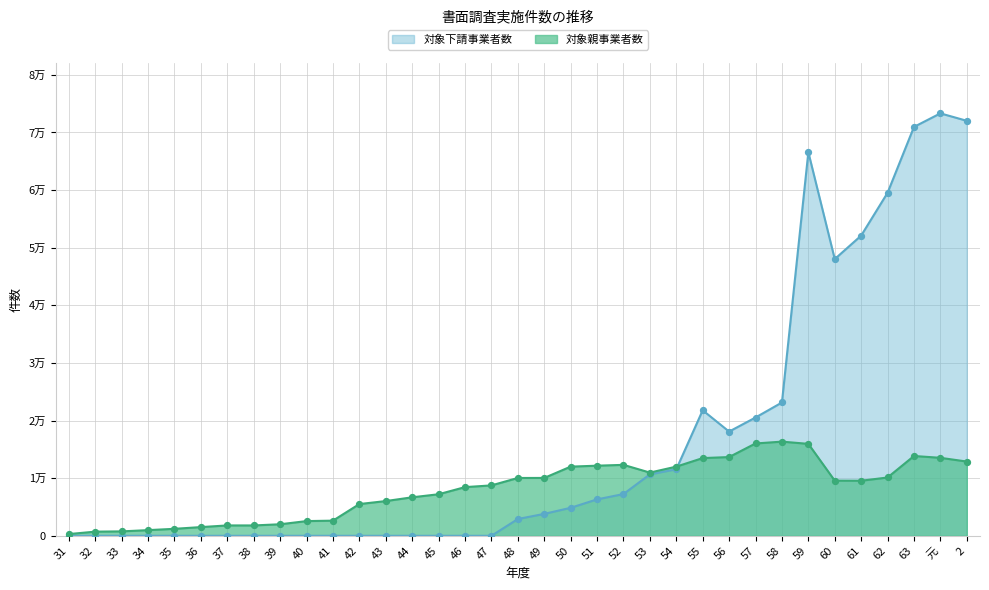

Which series contains the highest Y value?

対象下請事業者数